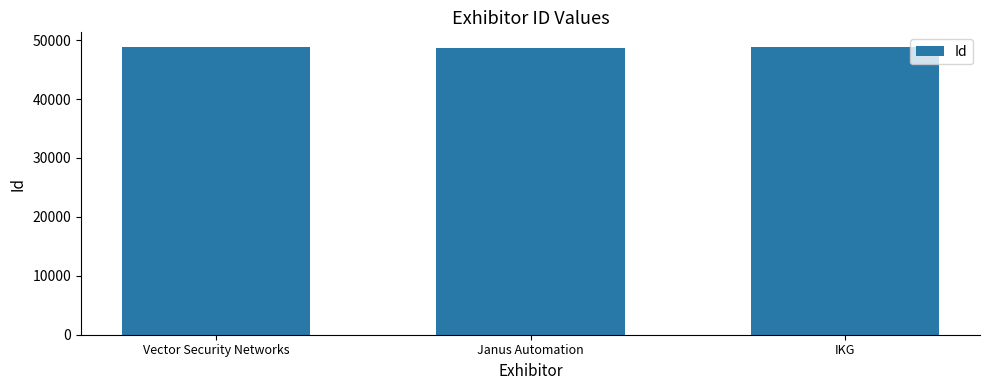

What is the value of the 1st bar from the left?

48875